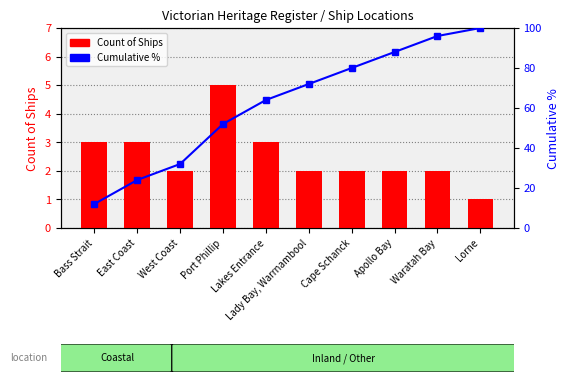

What is the lowest value of the Cumulative % series?

12